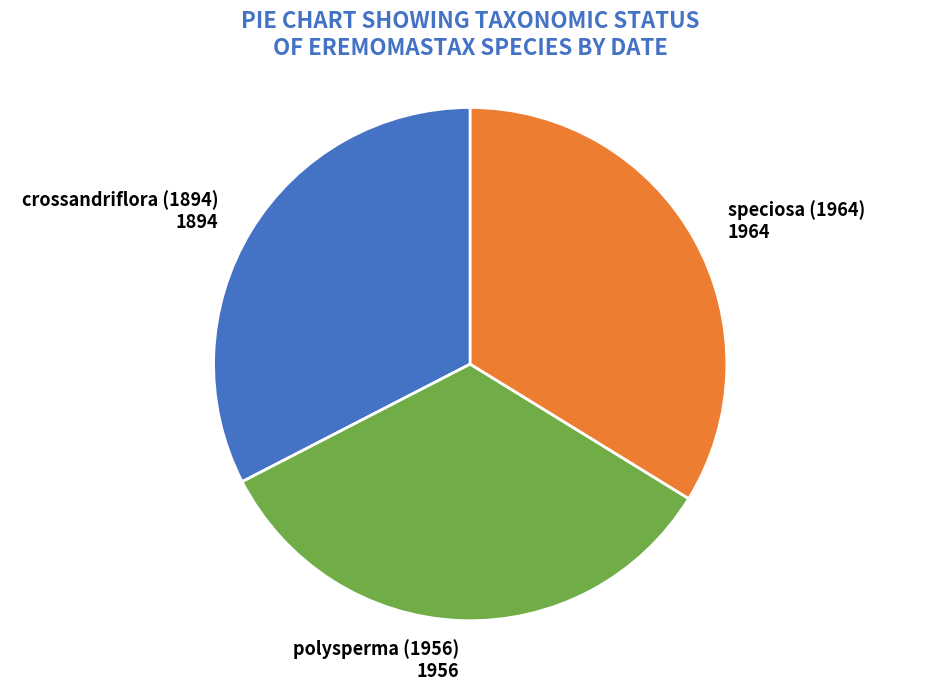

Do speciosa (1964) and polysperma (1956) together represent more than half of the pie?

Yes